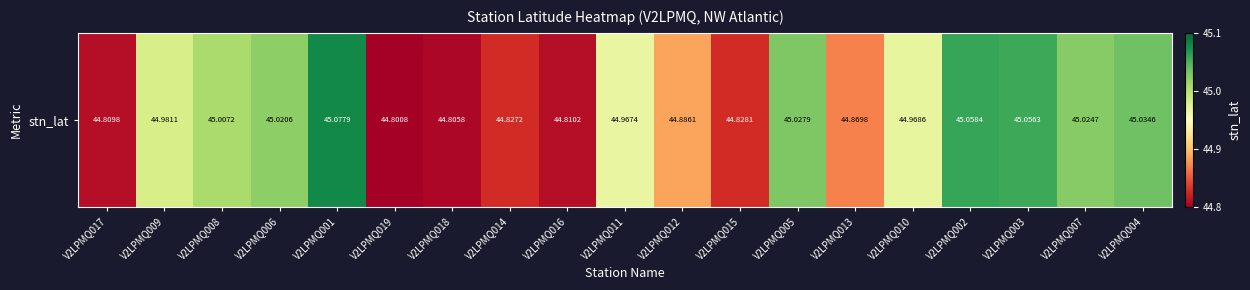

Is it true that the value at V2LPMQ005 is 76.6?

False